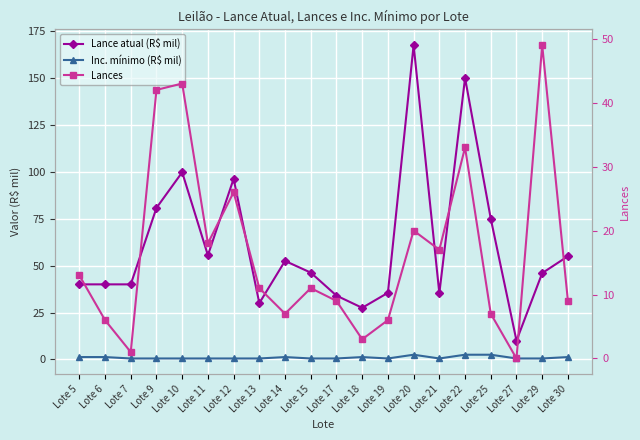

Is the value of Lances at Lote 12 greater than the value of Inc. mínimo (R$ mil) at Lote 19?

Yes